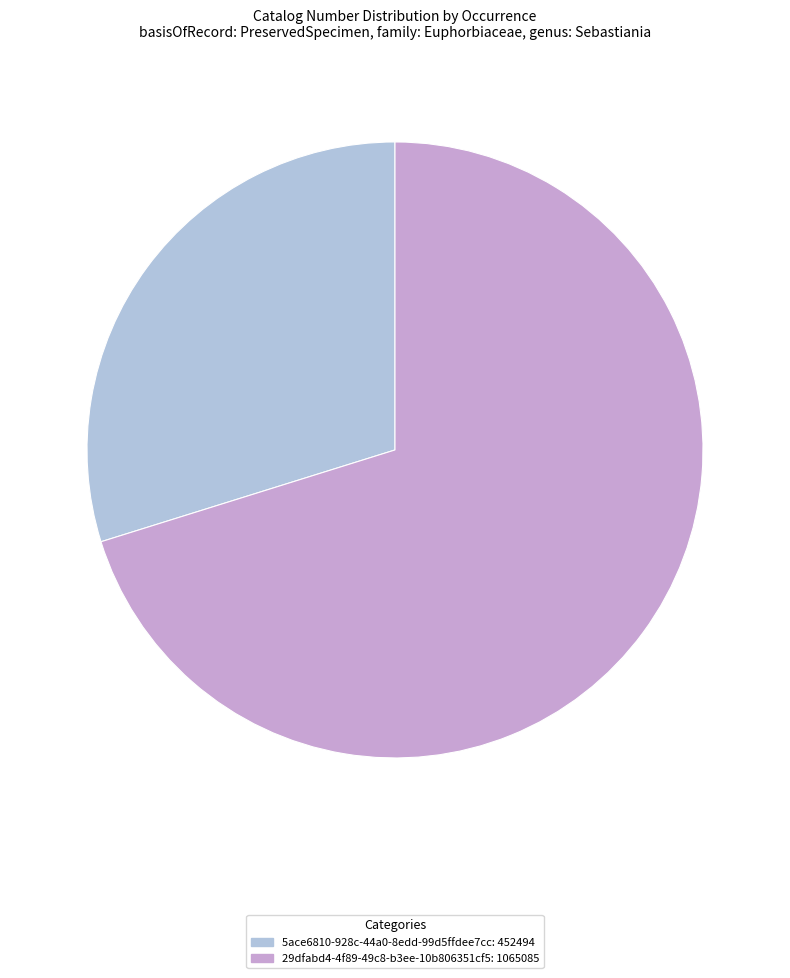

The 5ace6810-928c-44a0-8edd-99d5ffdee7cc slice represents 40% of the pie. True or false?

False